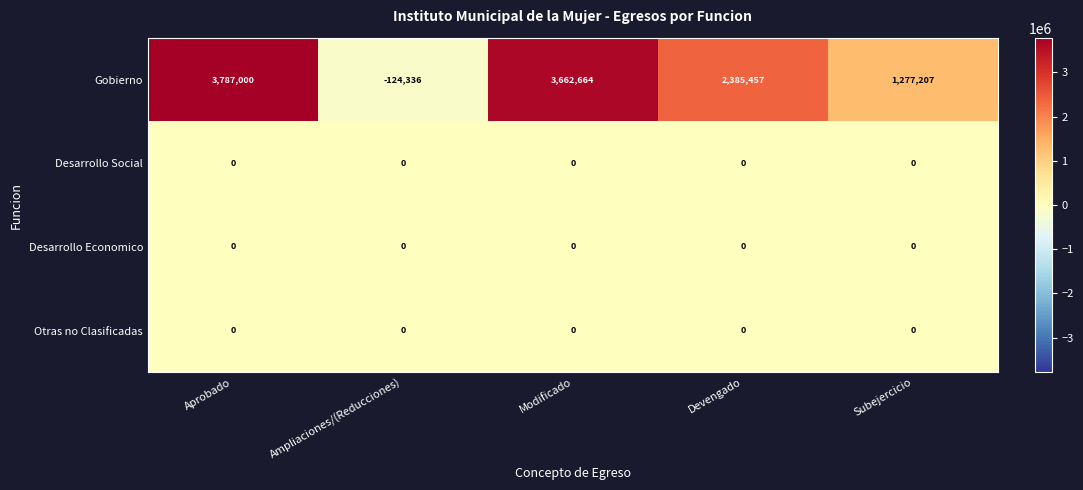

How many categories are shown in the chart?

5